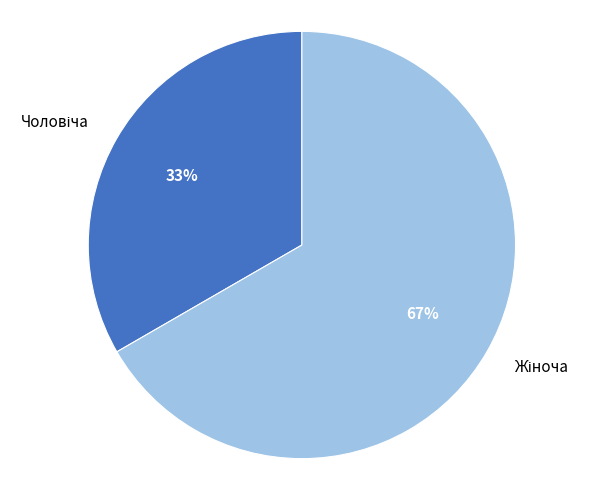

Between Чоловіча and Жіноча, which is larger?

Жіноча